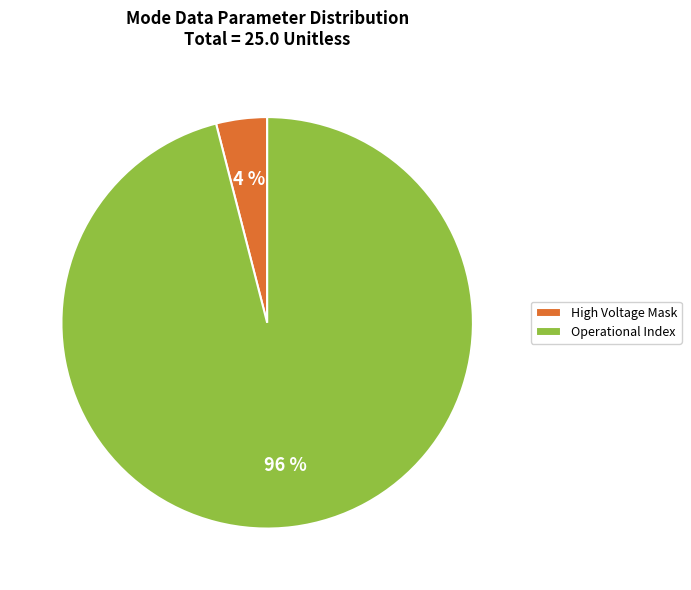

Is the sum of Operational Index and High Voltage Mask greater than half?

Yes